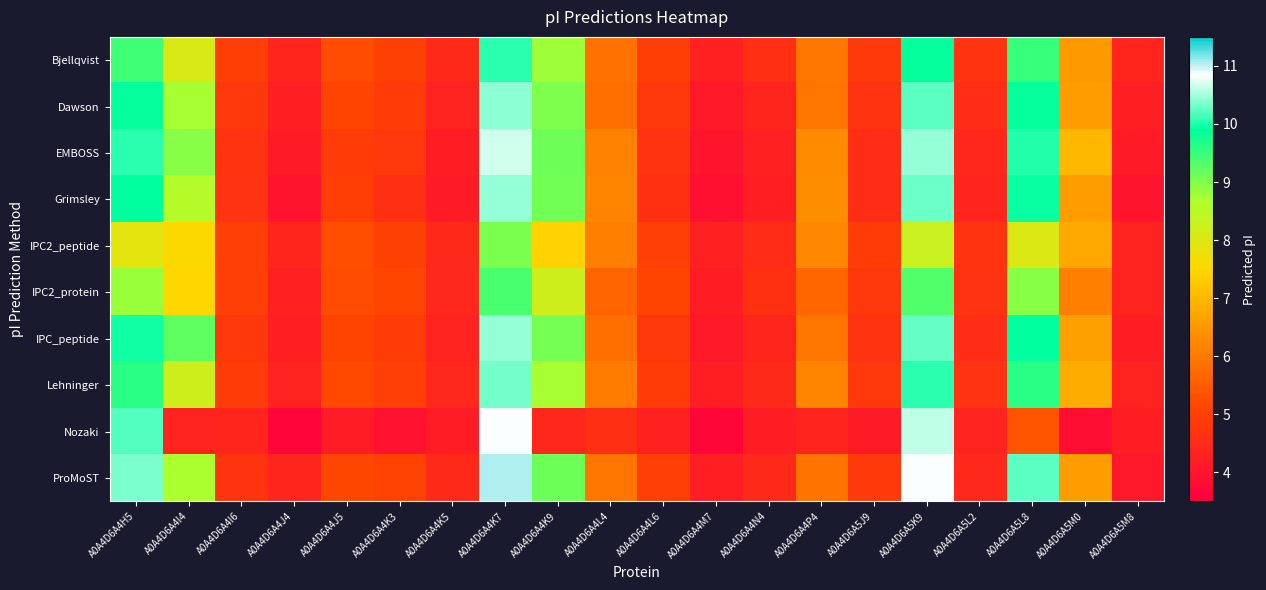

At which category is the sum across all series the highest?

A0A4D6A4K7